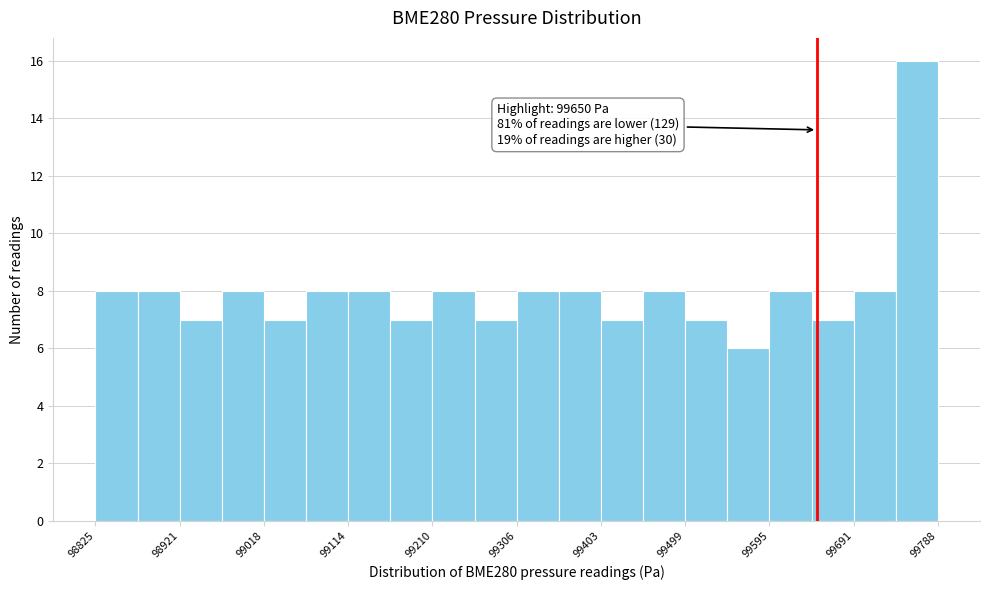

Over which range of the x-axis is the bar tallest?

99740 to 99790